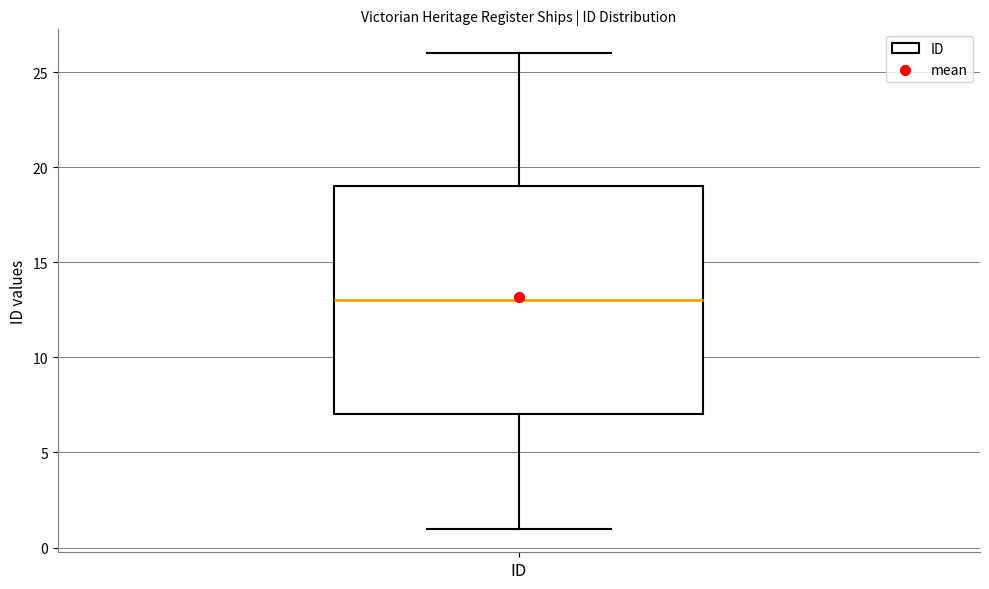

Read this box plot against the y-axis: the position of the median line, the range covered by the box, and the ends of both whiskers. The values are not printed on the chart, so give them approximately, as read against the axis.

median 13, box 7 to 19, whiskers 1 to 26